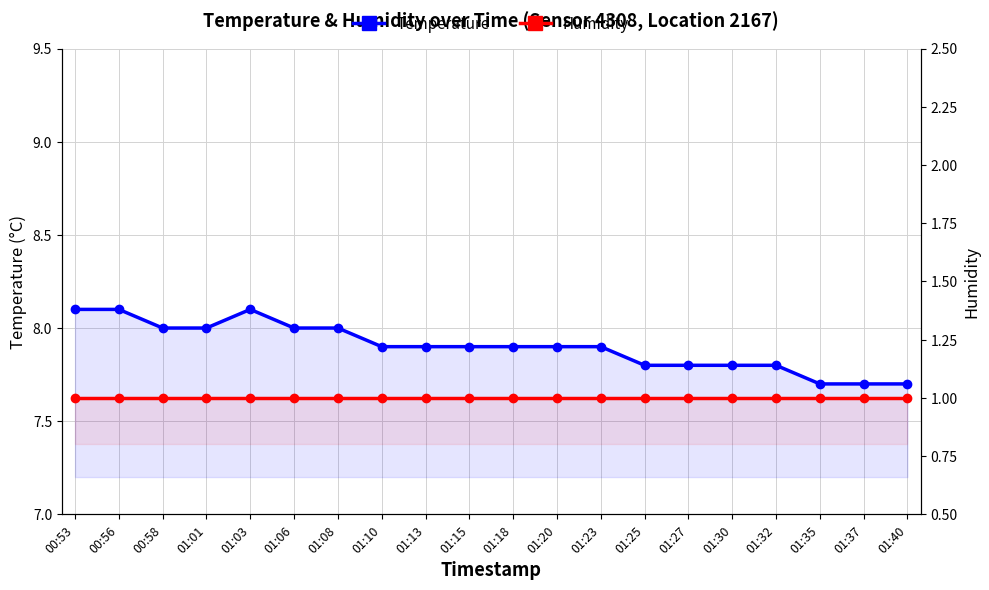

At which category is the sum across all series the highest?

00:53